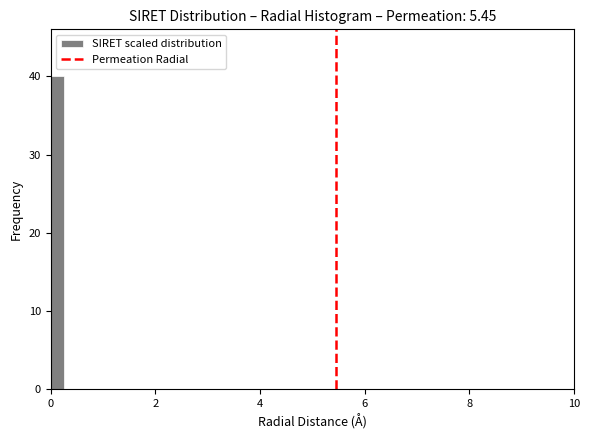

Around what value on the x-axis is the tallest bar? Give the approximate position of its centre, as read against the axis.

0.2